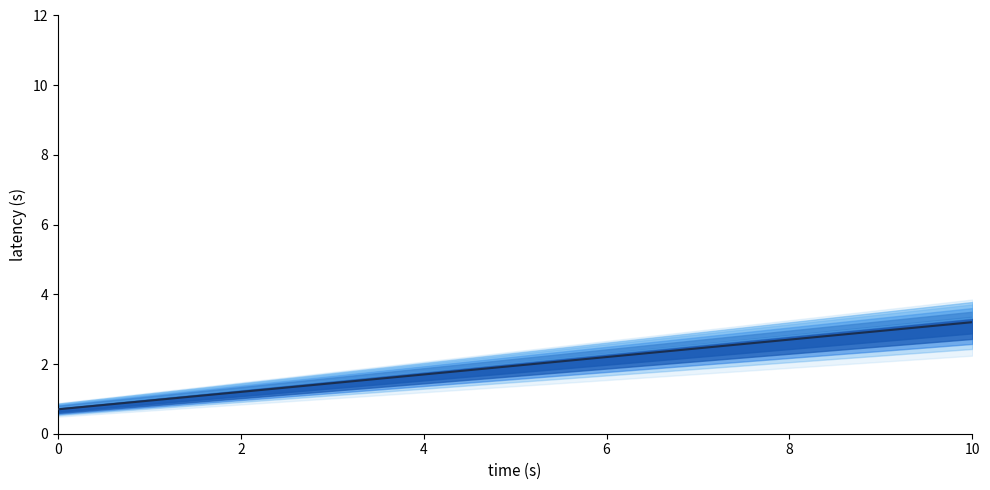

Is it true that the value at 4 is 1.0?

False